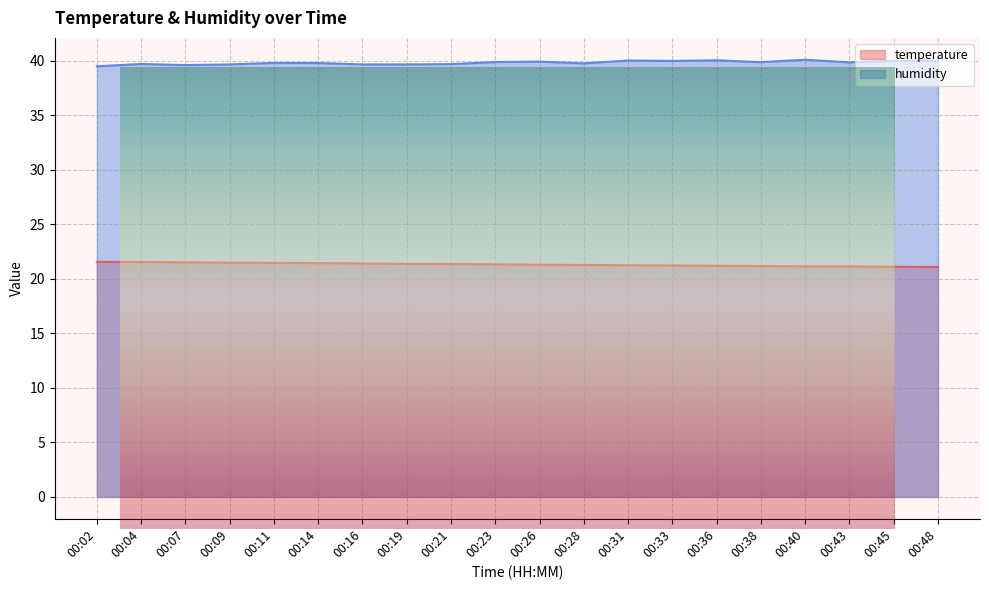

Reading left to right, what are all the values shown in this chart?

temperature: 21.6	21.6	21.5	21.5	21.5	21.4	21.4	21.4	21.4	21.3	21.3	21.3	21.2	21.2	21.2	21.2	21.1	21.1	21.1	21.1
humidity: 39.5	39.7	39.6	39.7	39.8	39.8	39.7	39.7	39.7	39.9	39.9	39.8	40.0	40.0	40.0	39.9	40.1	39.9	40.0	40.0